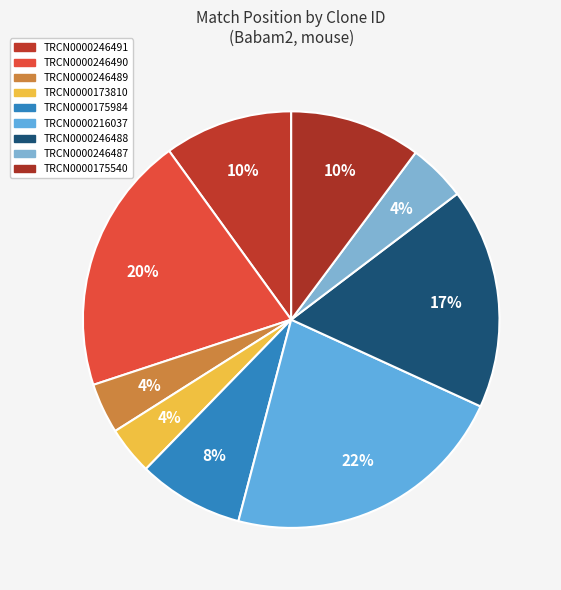

The TRCN0000175984 slice represents 8% of the pie. True or false?

True